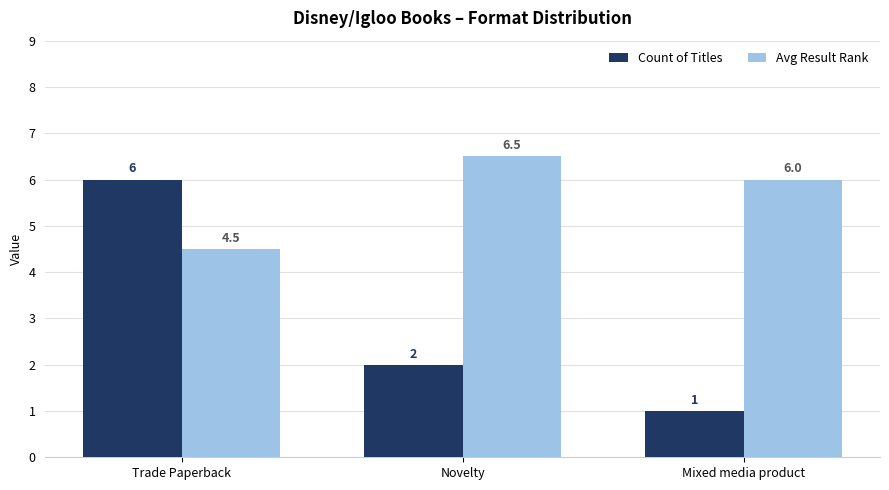

Where does the Avg Result Rank series first go above 6?

Novelty